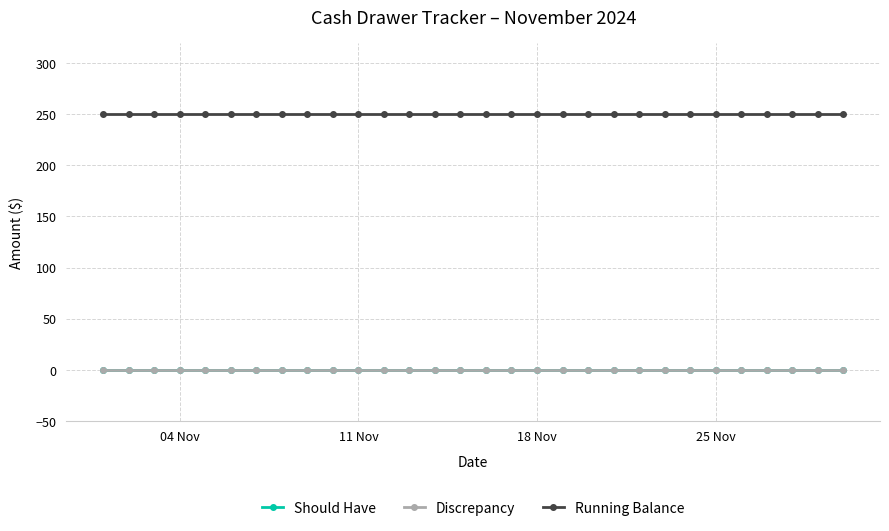

Which series has the largest total across all categories?

Running Balance